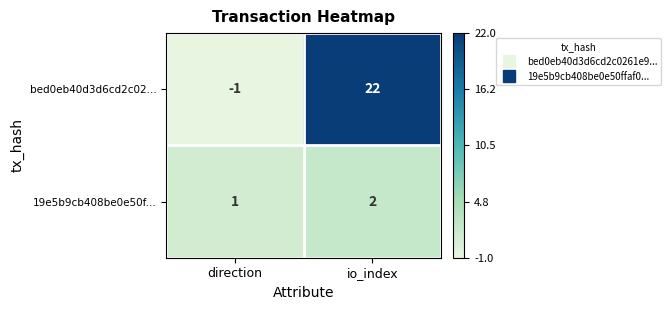

Reading left to right, list all the values displayed in this chart.

bed0eb40d3d6cd2c02...: -1	22
19e5b9cb408be0e50f...: 1	2